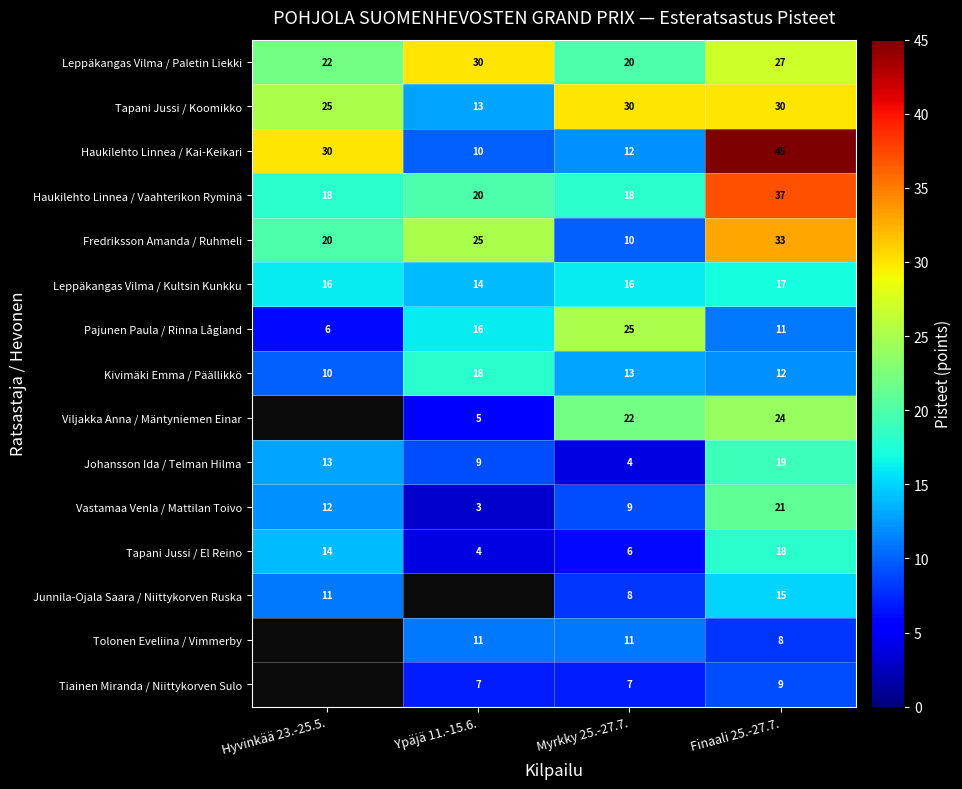

How many distinct data groups are displayed?

15